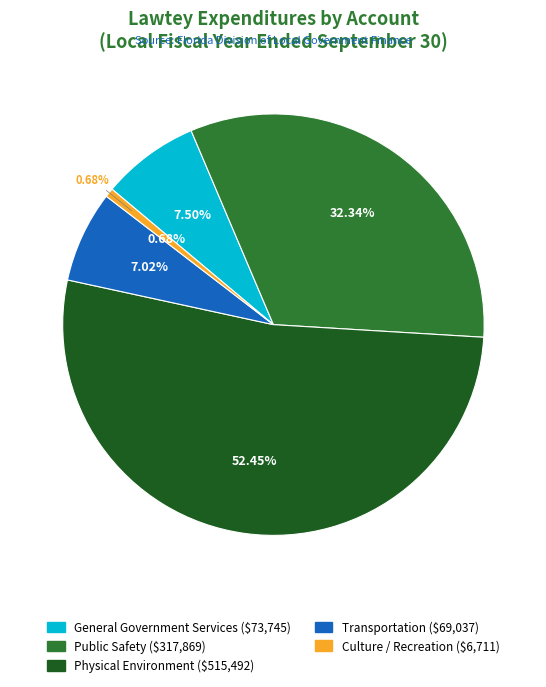

Does any single category account for the majority?

Yes